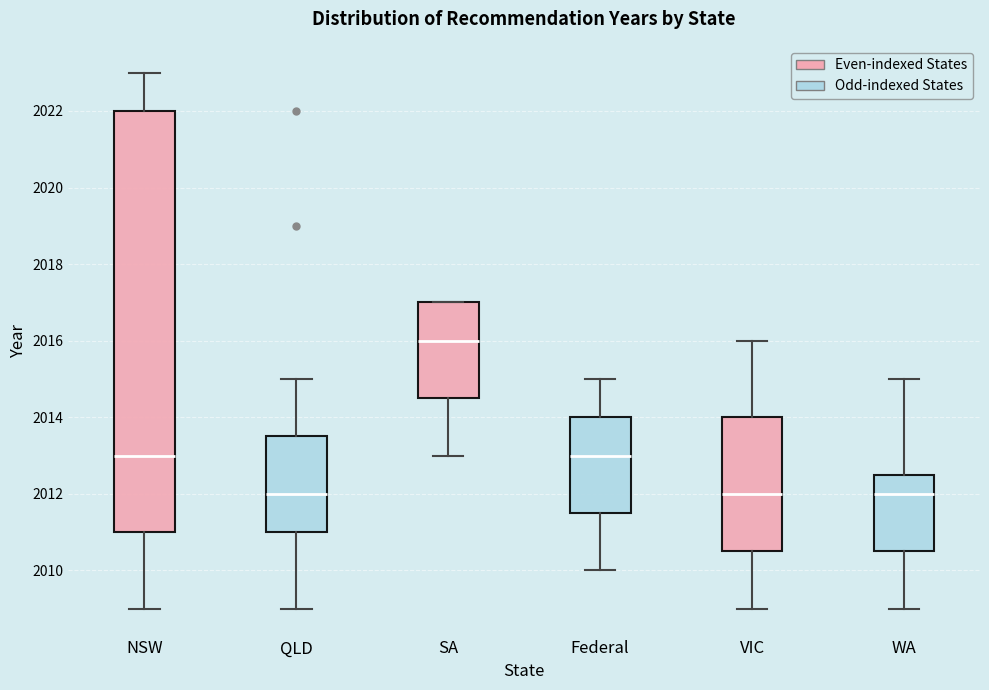

Where does the median line of the box for VIC sit on the y-axis? The values are not printed on the chart, so give them approximately, as read against the axis.

2012.0